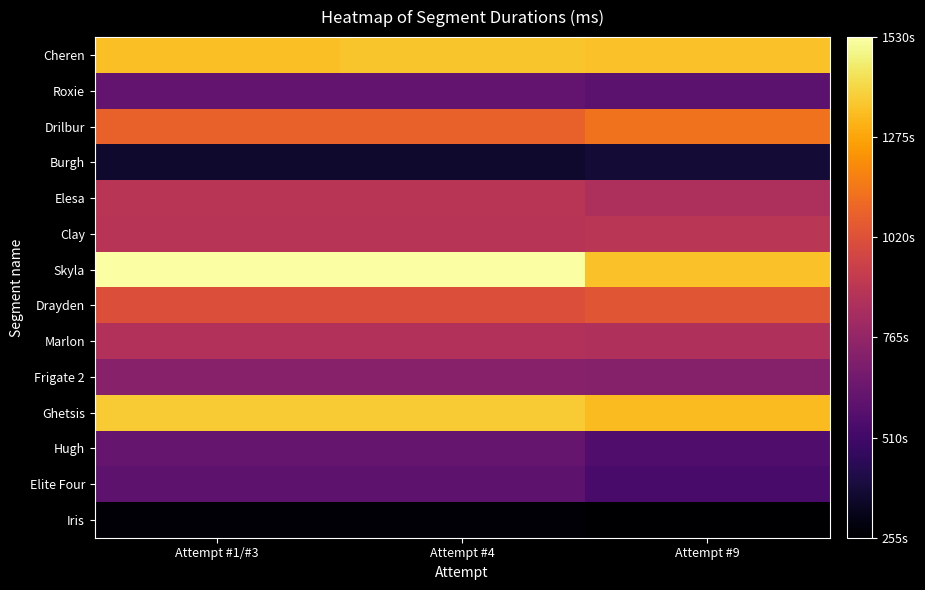

What is the total value across all series at Attempt #9?

11827910